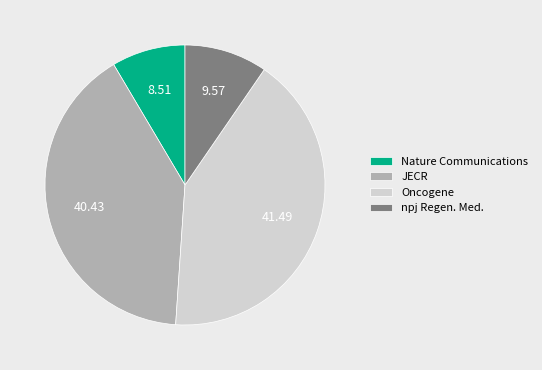

Which slice is the smallest?

Nature Communications